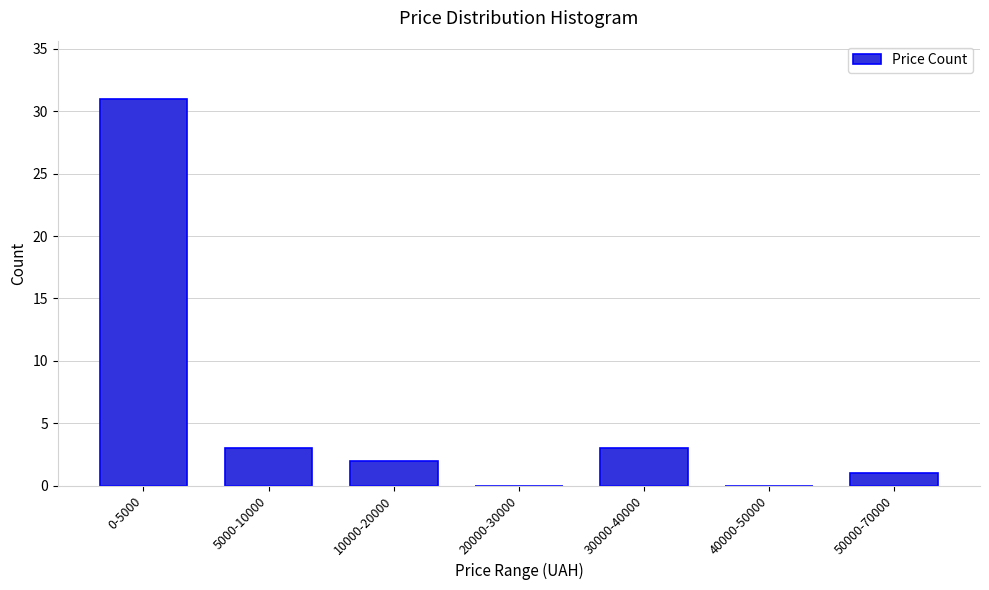

Reading right to left, transcribe all the data shown in this chart.

50000-70000=1	40000-50000=0	30000-40000=3	20000-30000=0	10000-20000=2	5000-10000=3	0-5000=31